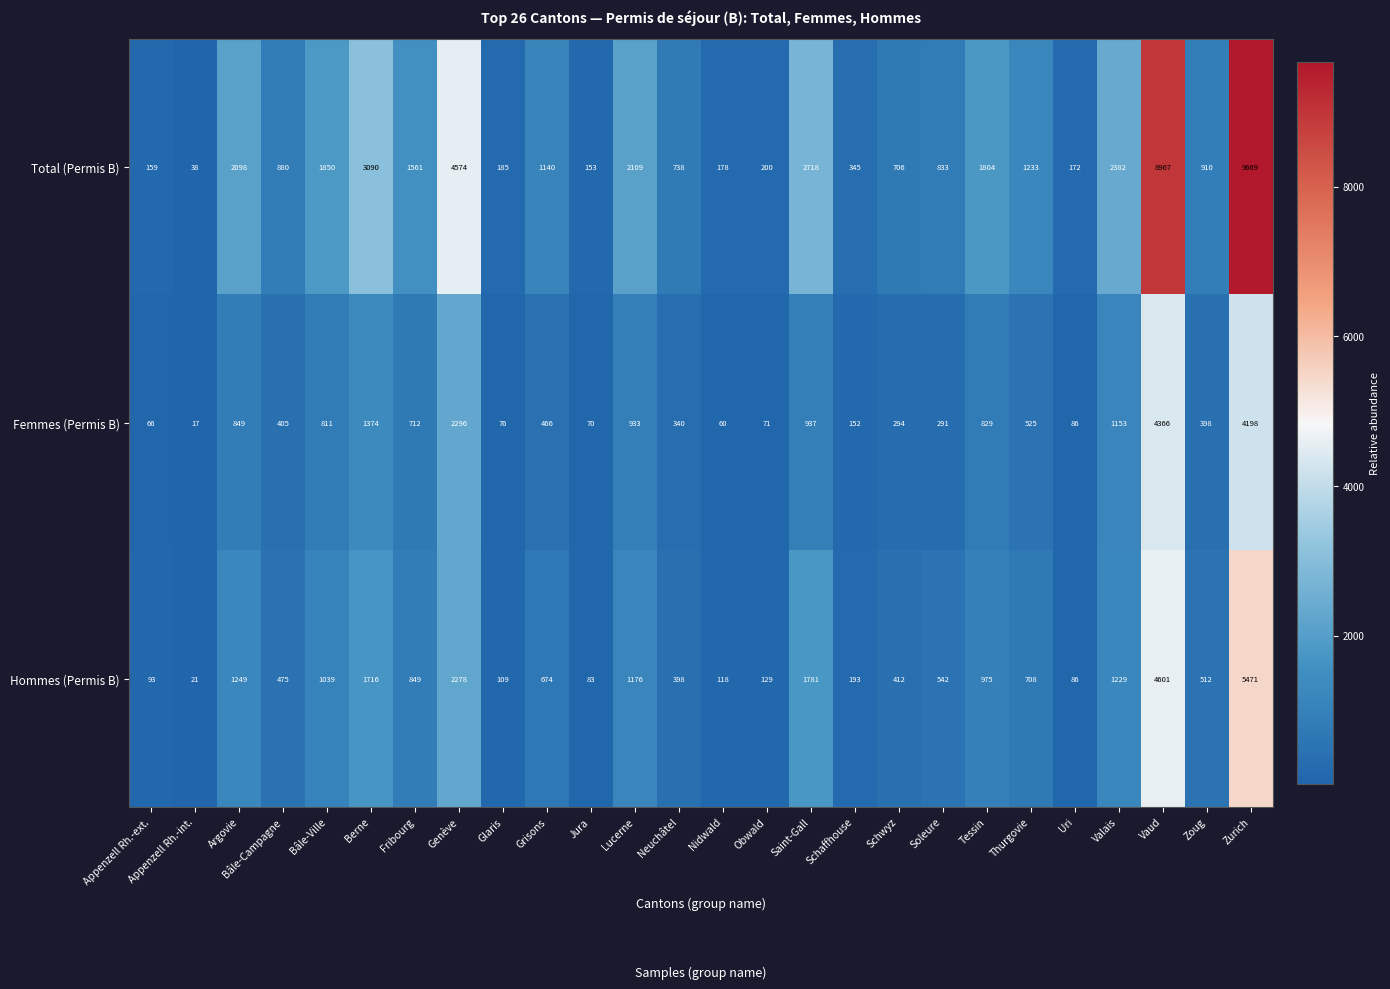

What is the total value across all series at Neuchâtel?

1476